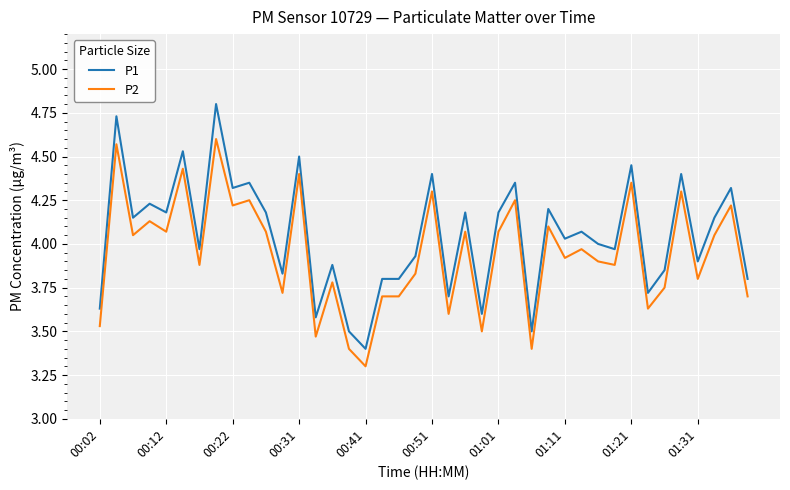

Rank the series by their average value, from highest to lowest.

P1, P2